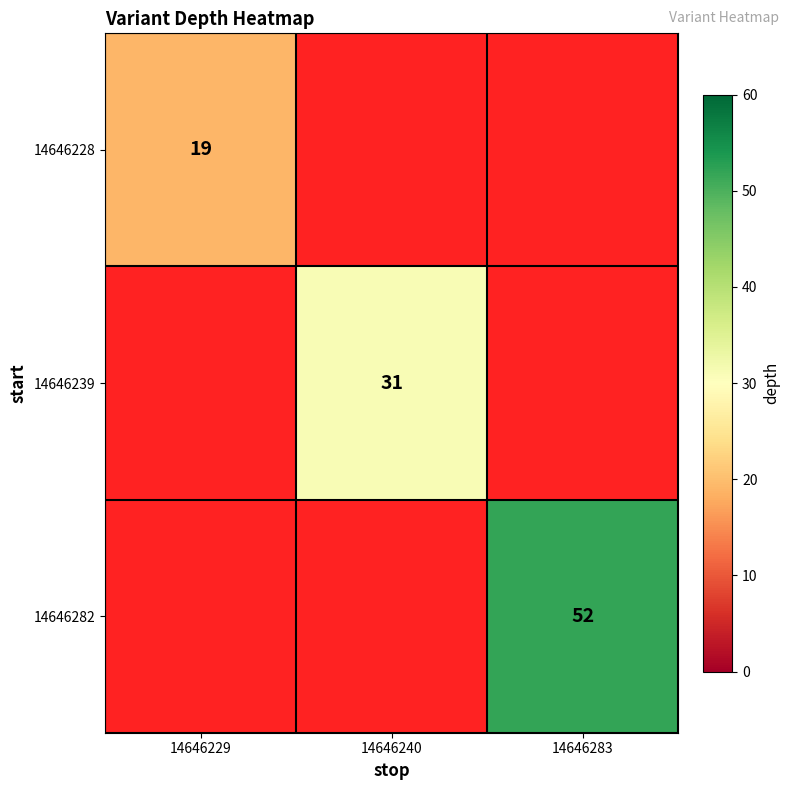

Which has a higher value, 14646283 or 14646240?

14646240